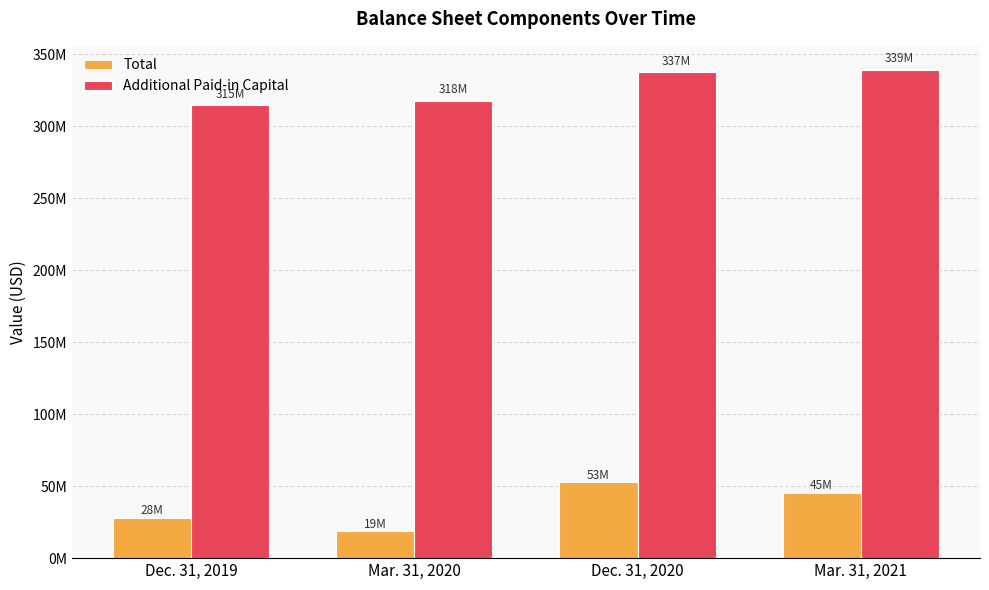

Is the value of Additional Paid-in Capital at Dec. 31, 2019 greater than the value of Total at Mar. 31, 2020?

Yes